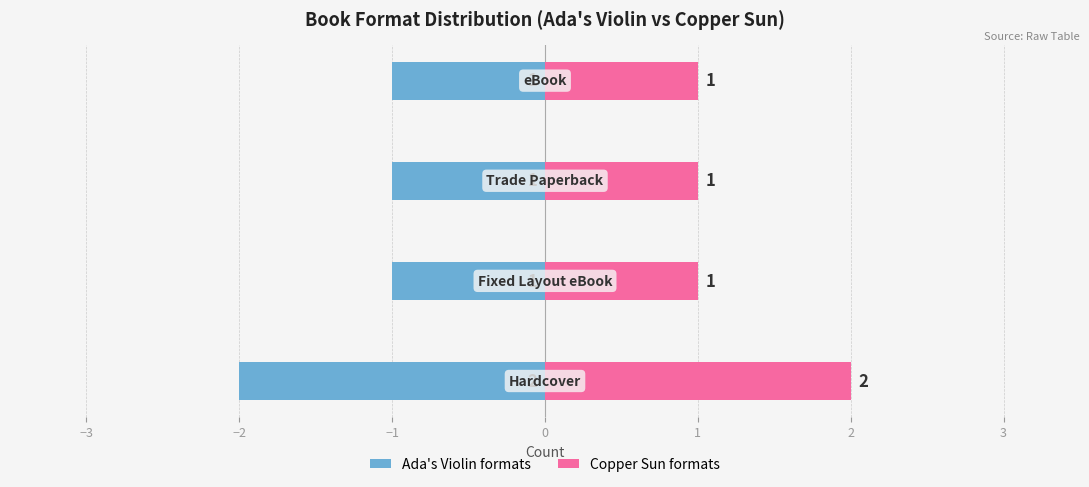

What is the value of the Other Formats / Right Series bar at the 2nd from the left?

1